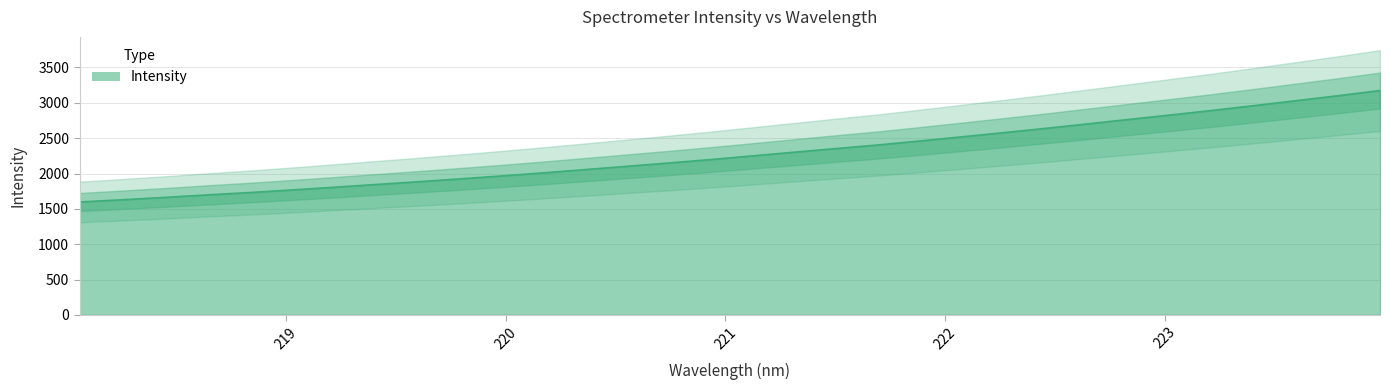

What is the difference between the maximum and minimum values?

1576.8